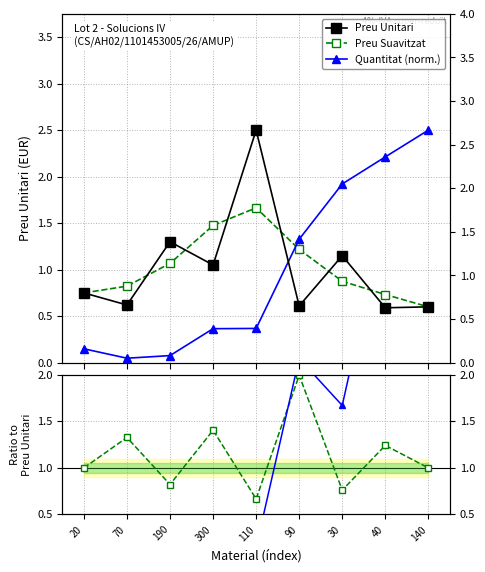

What is the label of the 9th point from the right?

20